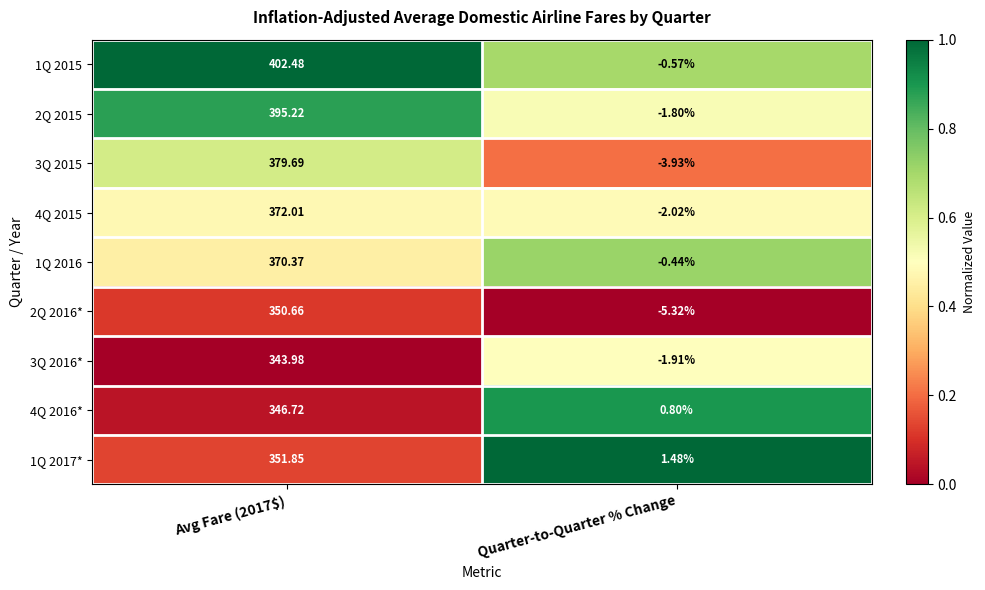

Which series has the largest range (max minus min)?

1Q 2015